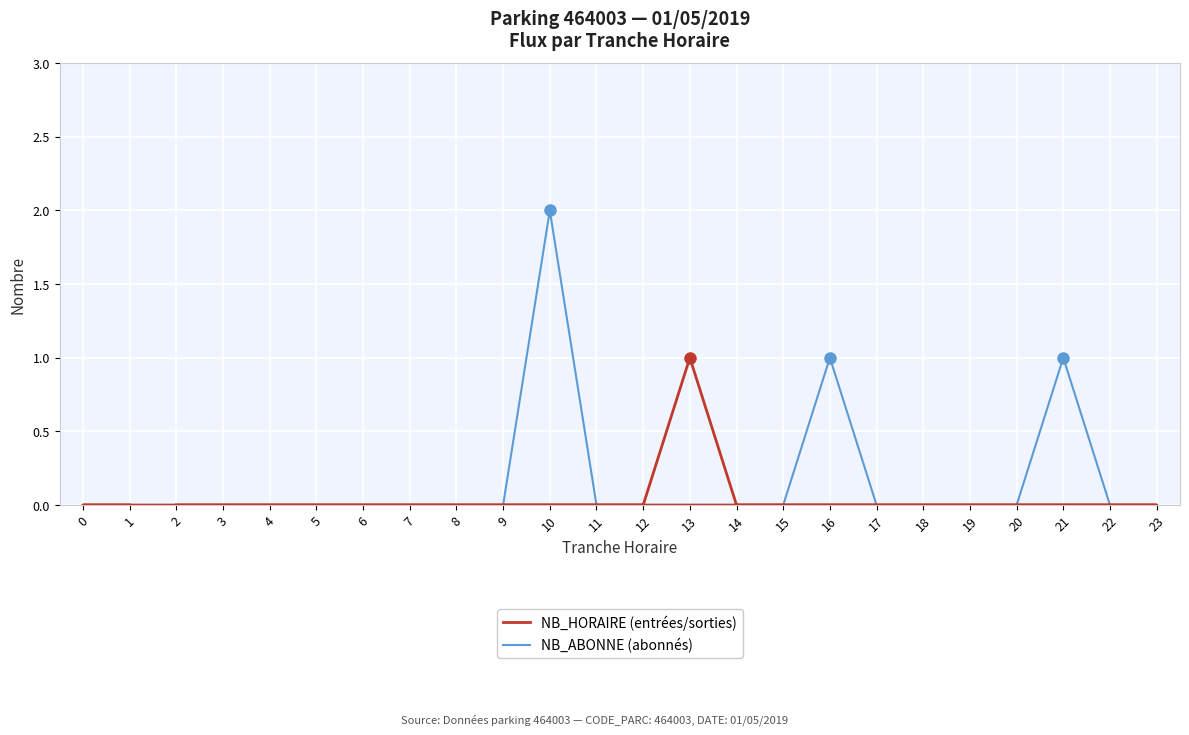

Which has a higher value, 7 or 2?

7